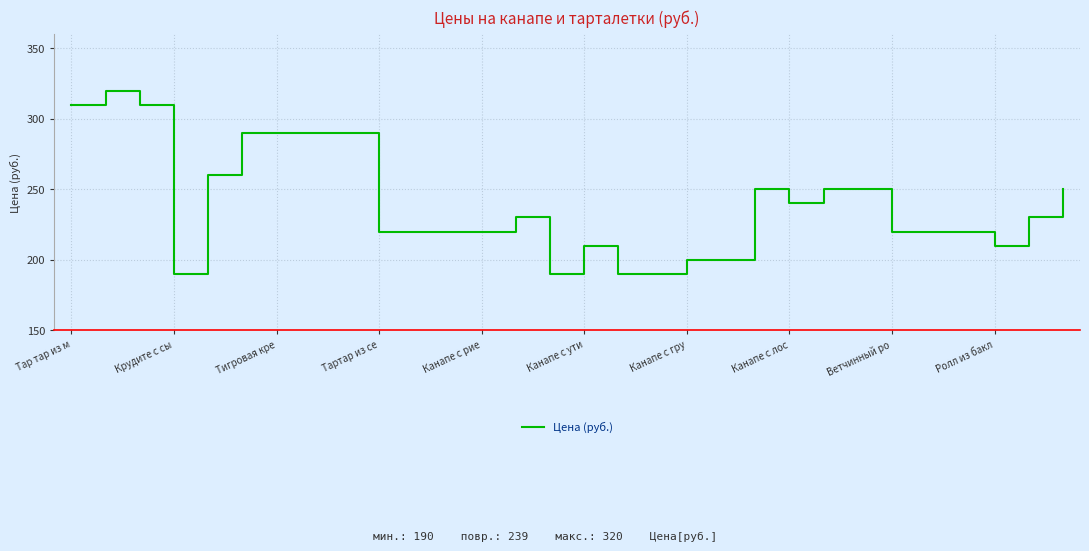

What is the greatest value displayed?

320